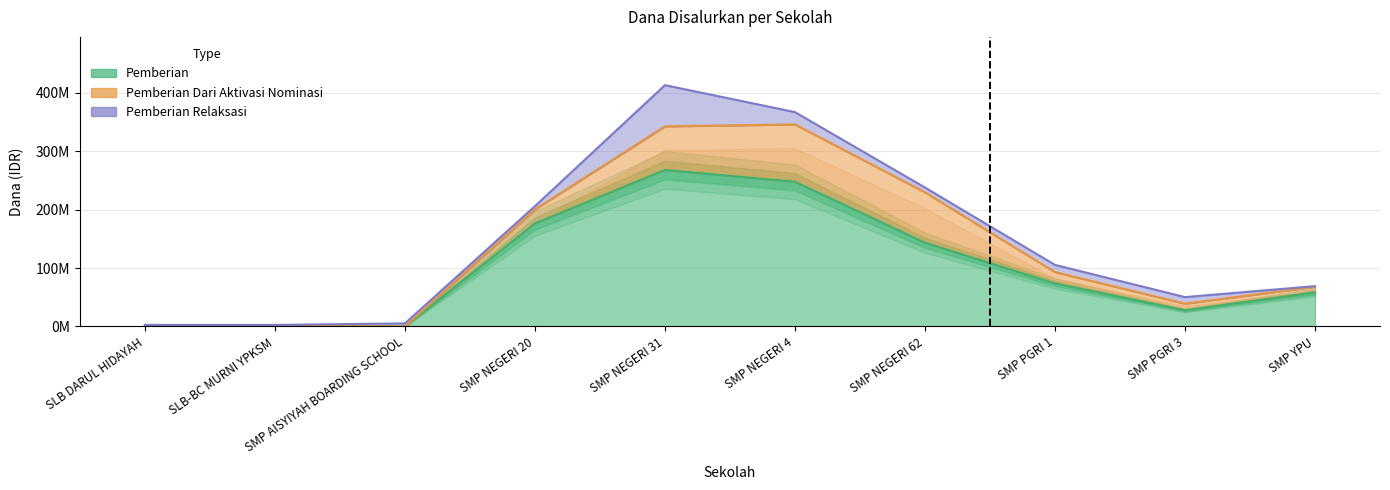

What is the total value across all series at SMP NEGERI 4?

366750000